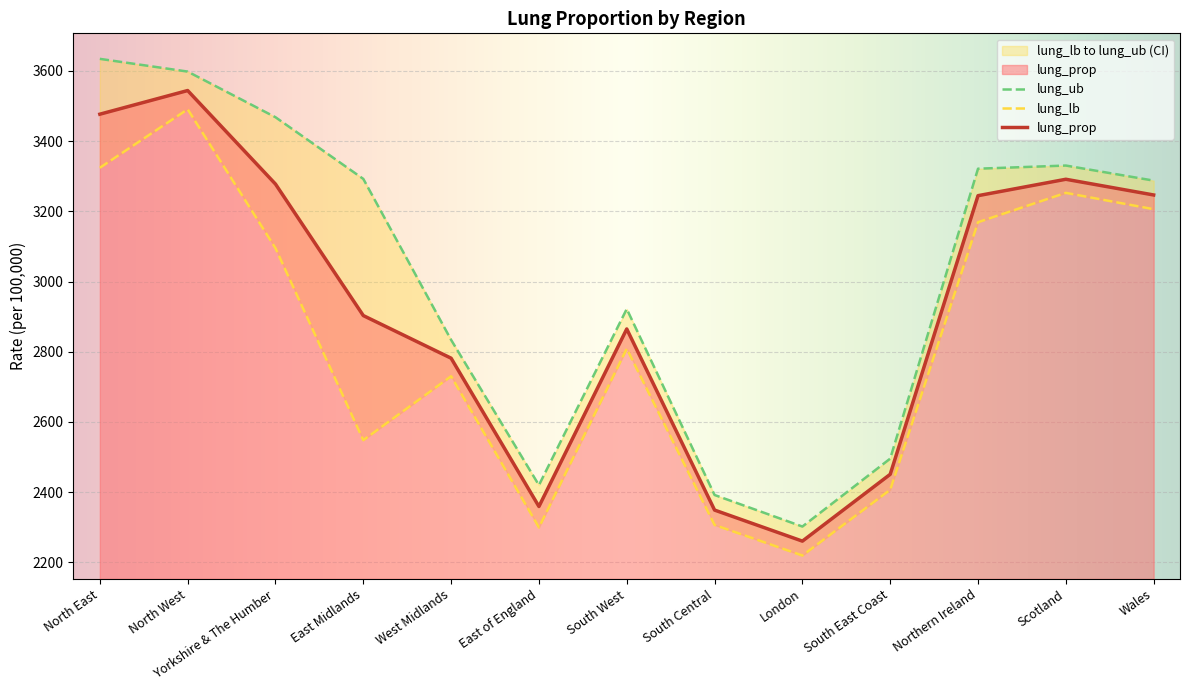

Between East Midlands and Wales, which series saw the biggest shift?

lung_lb